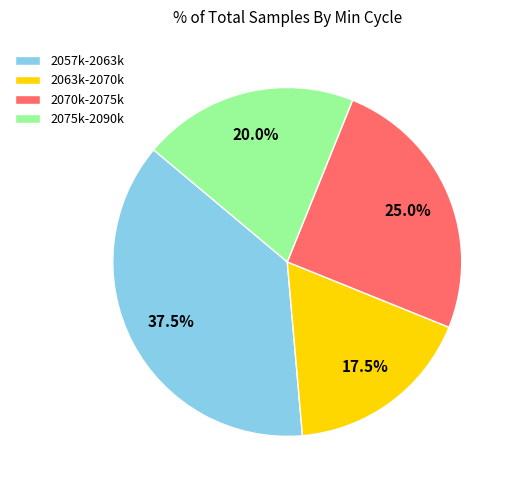

What percentage is NOT represented by 2063k-2070k?

82.5%